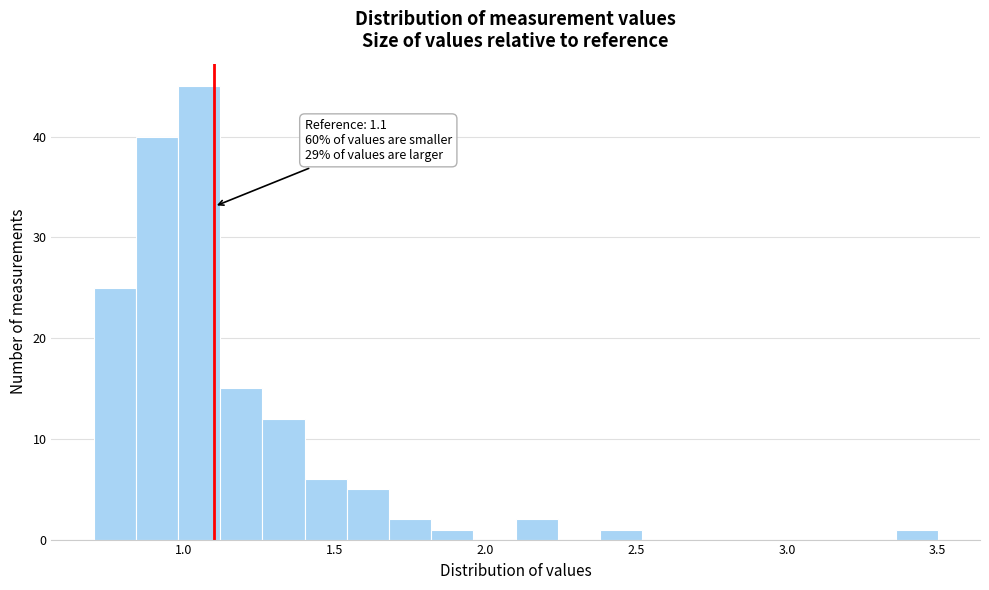

Read against the x-axis, roughly where is the centre of the tallest bar?

1.05